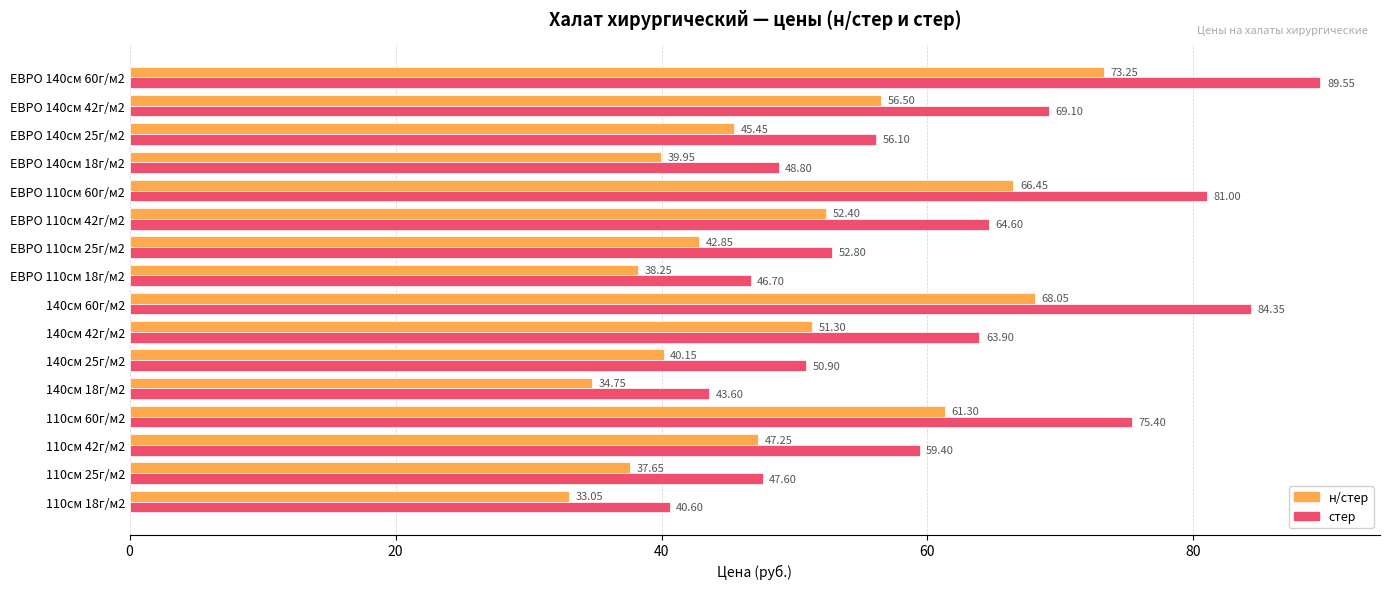

What is the total value across all series at 140см 42г/м2?

115.2